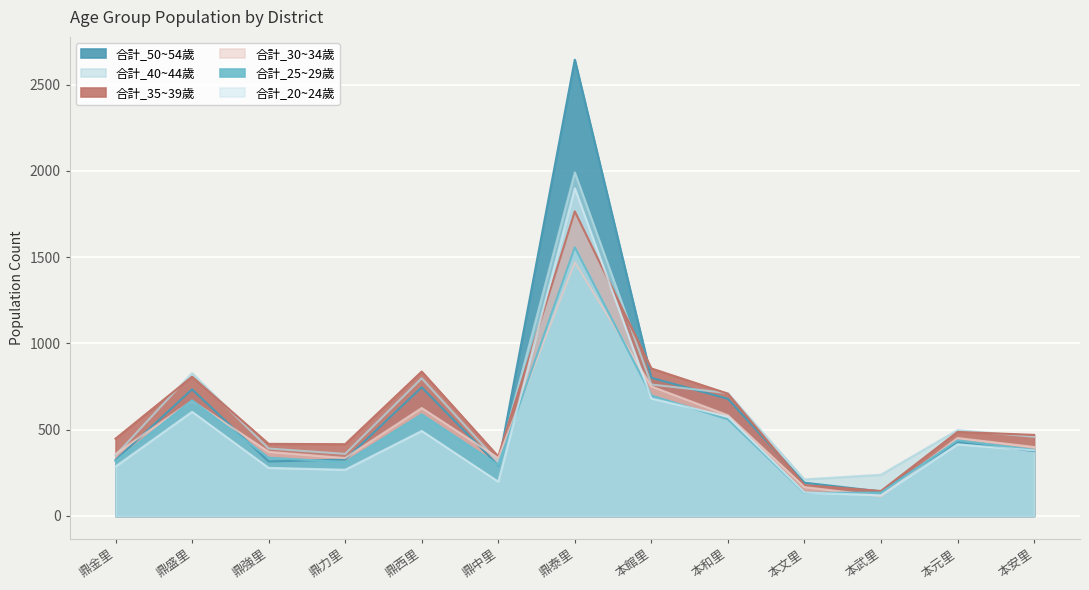

How many values in the 合計_50~54歲 series exceed 376?

6